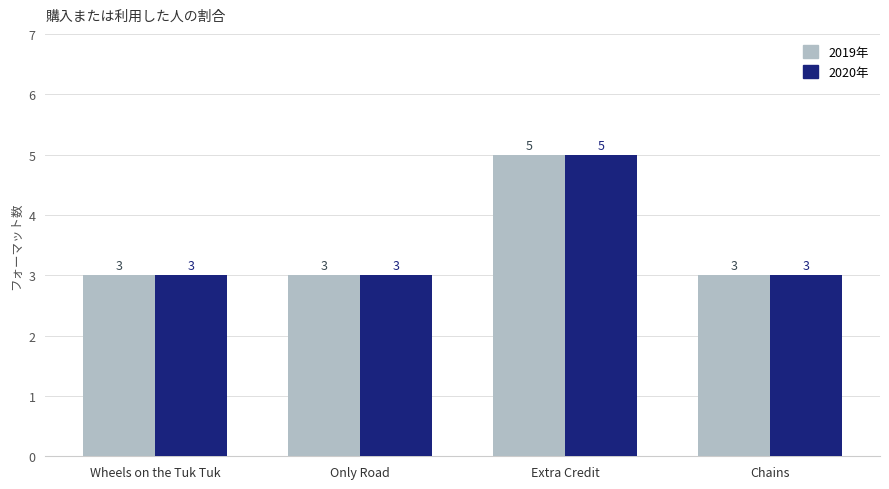

Reading left to right, what are all the values shown in this chart?

2019年: 3	3	5	3
2020年: 3	3	5	3